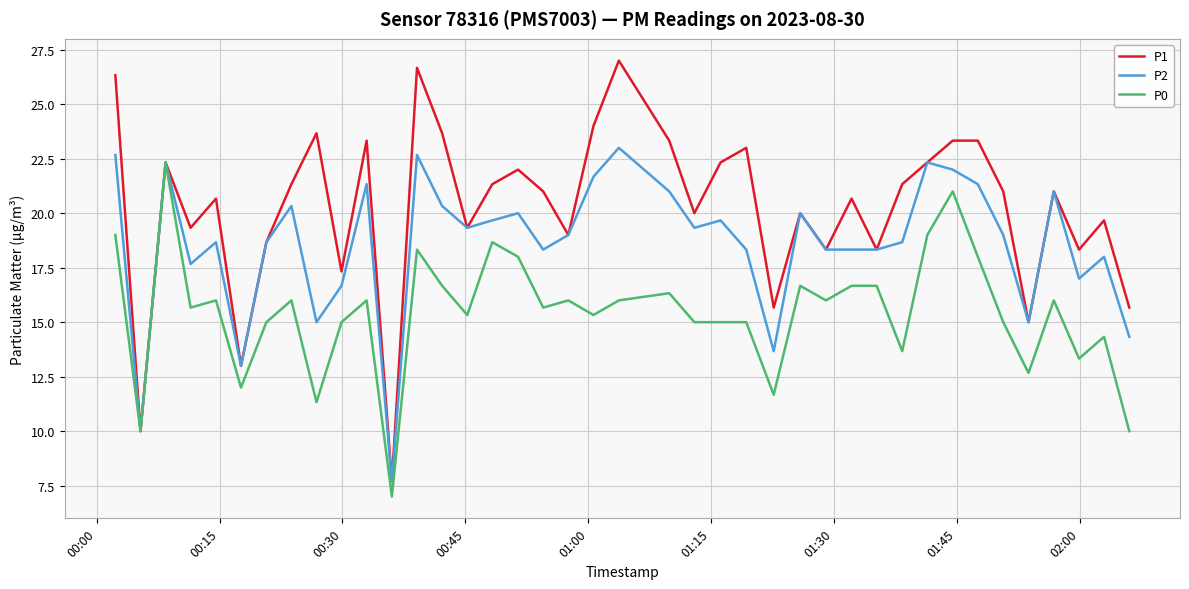

What is the maximum value for P1?

27.0